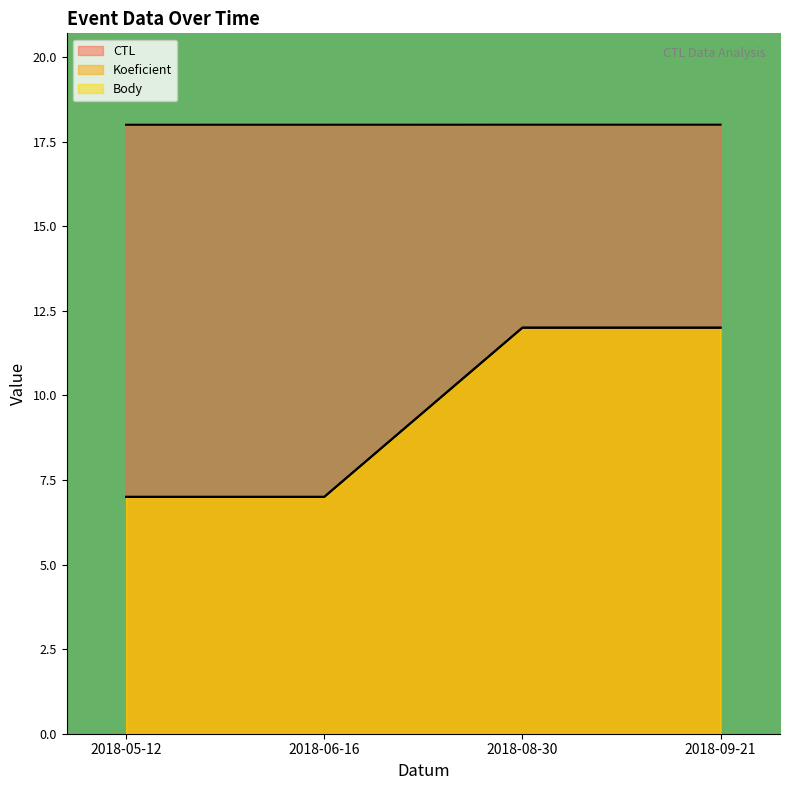

List the labels in order of Koeficient value, smallest first.

2018-05-12, 2018-06-16, 2018-08-30, 2018-09-21